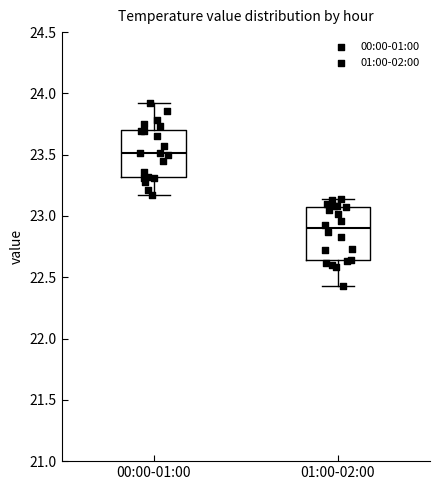

Which box's median line is the lowest?

01:00-02:00